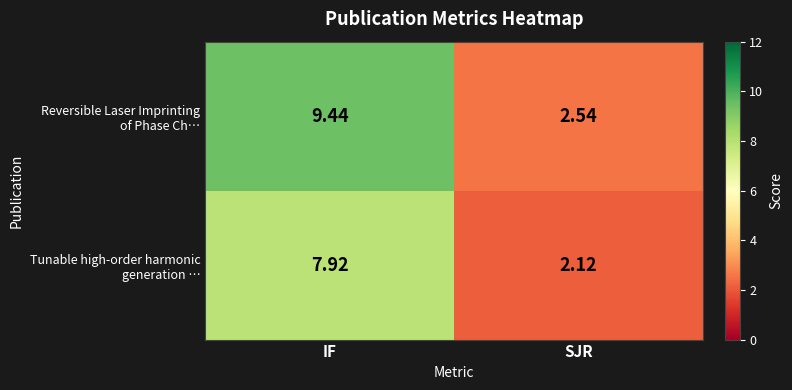

At which category does the chart reach its peak across all series?

IF